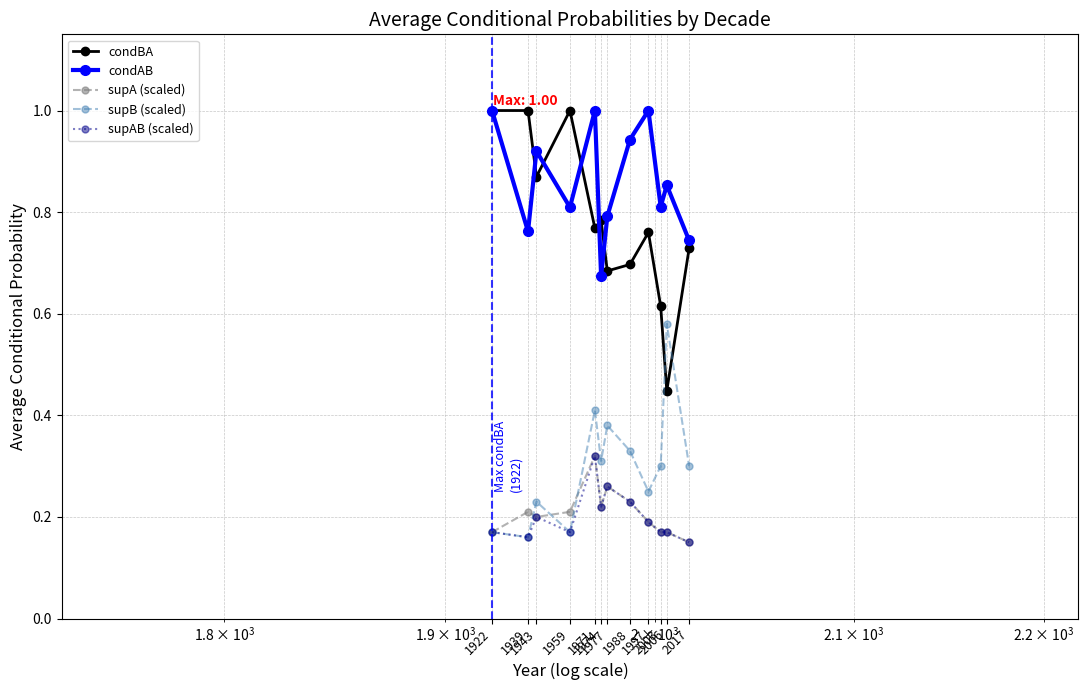

True or false: condBA has more than 1 points higher than both neighbors.

True